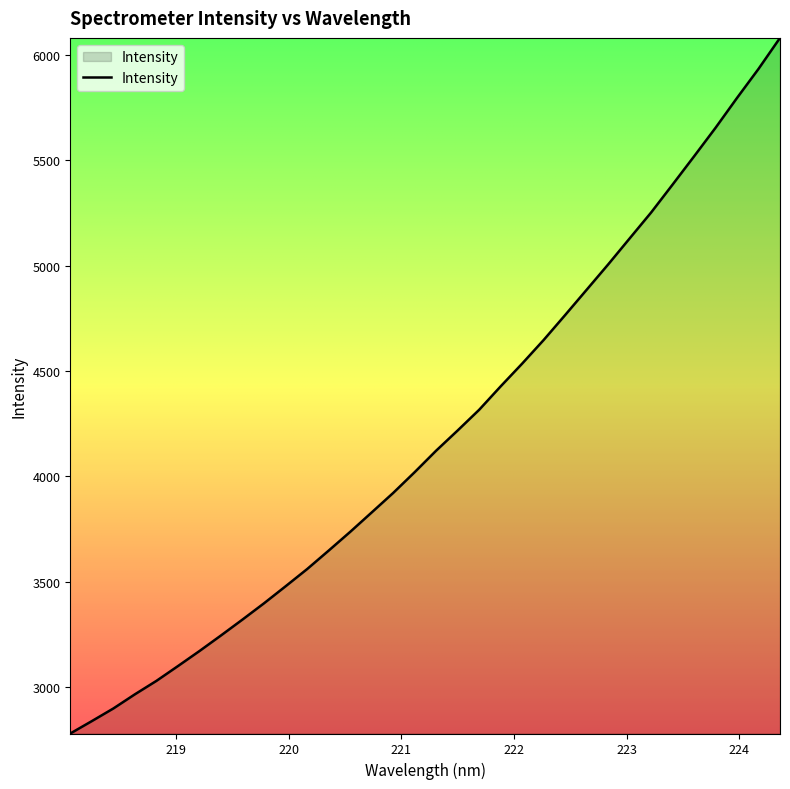

What is the smallest value displayed?

2780.1